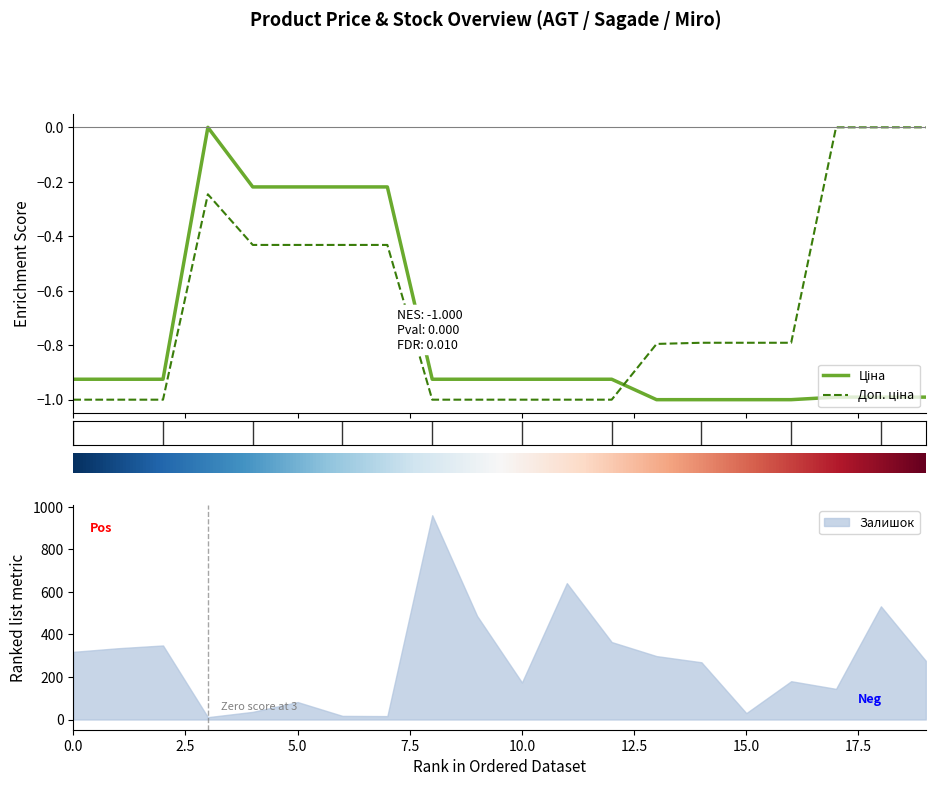

Is it true that Ціна equals 0.6 at 248922198?

False